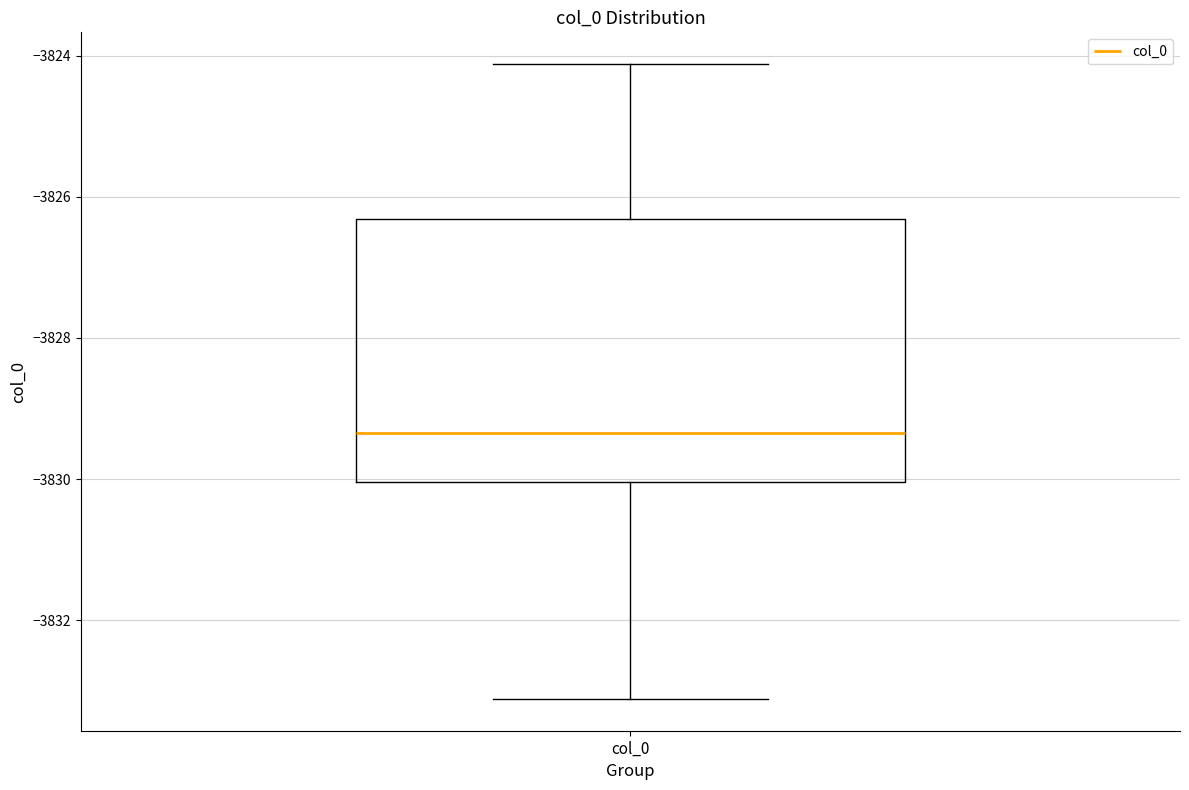

Read this box plot against the y-axis: the position of the median line, the range covered by the box, and the ends of both whiskers. The values are not printed on the chart, so give them approximately, as read against the axis.

median -3829.4, box -3830.0 to -3826.4, whiskers -3833.2 to -3824.2